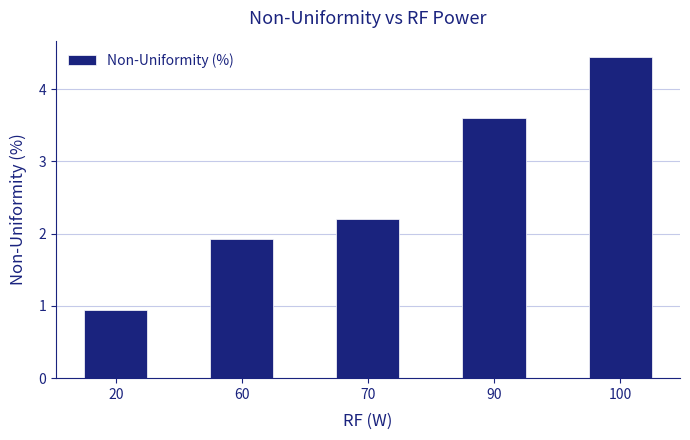

Between 20 and 90, which is larger?

90